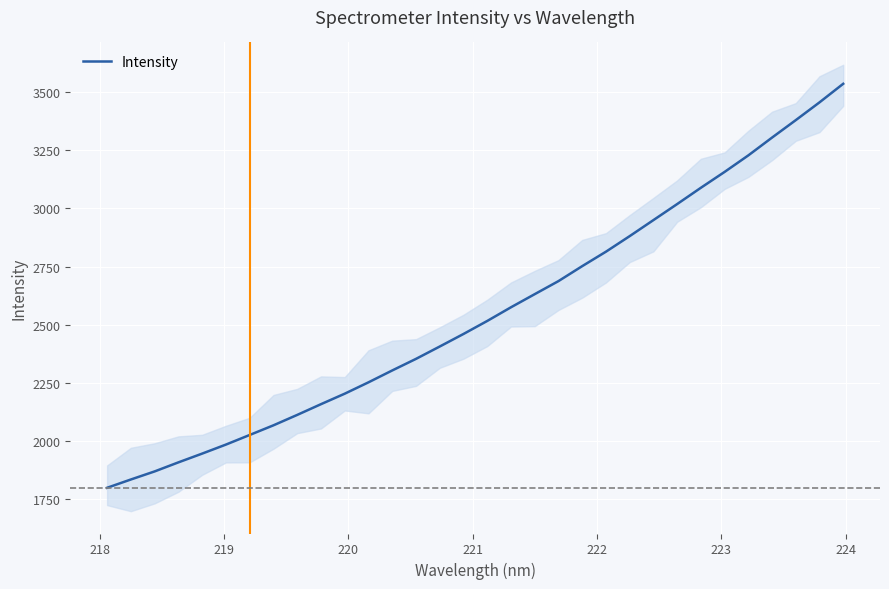

What is the sum of all values?

81649.0